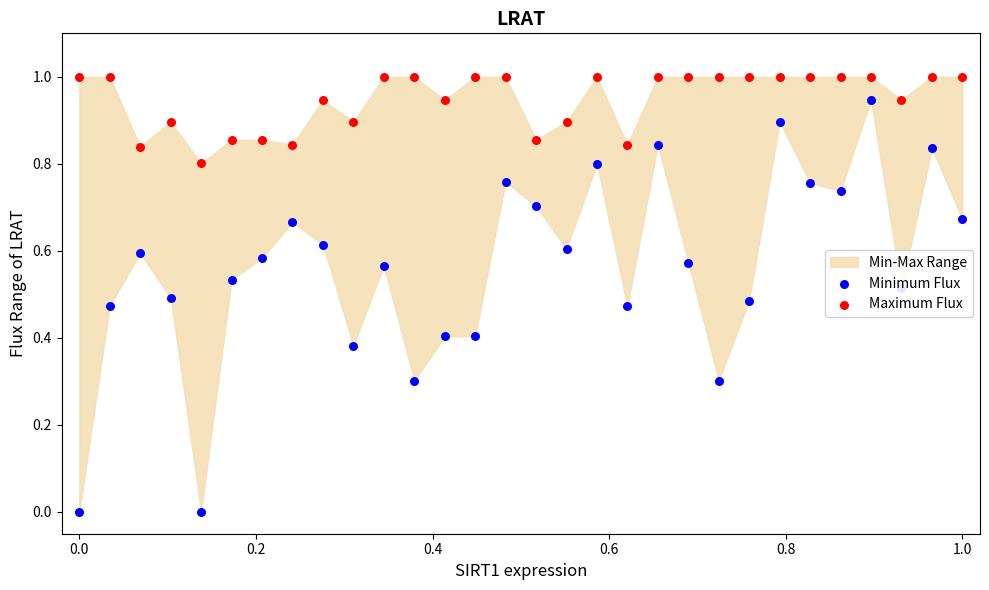

Which series has the largest Y range (max minus min)?

Minimum Flux